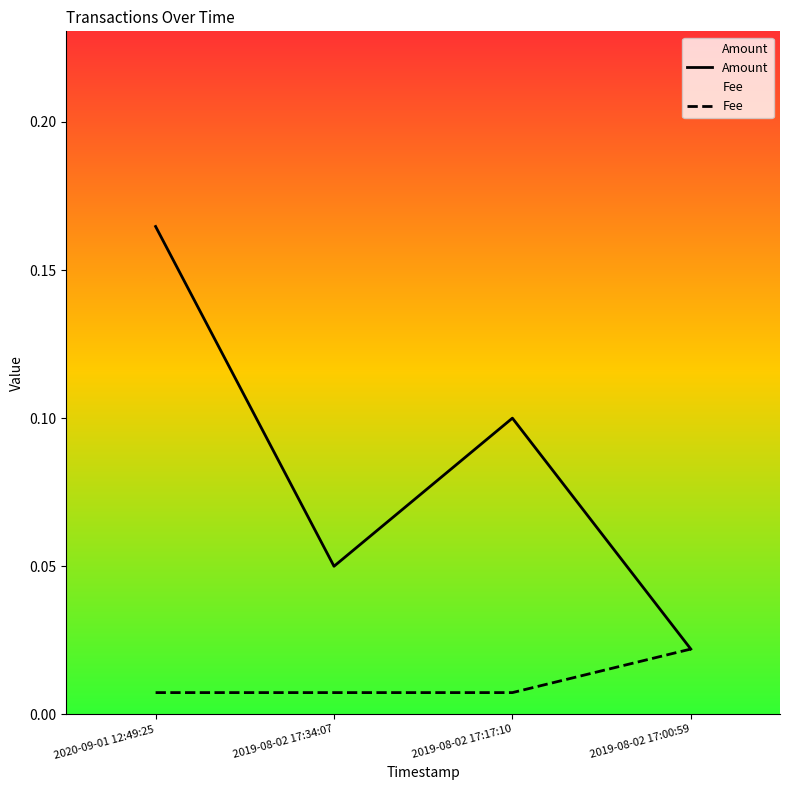

Where is Fee nearest to the value 0?

2020-09-01 12:49:25